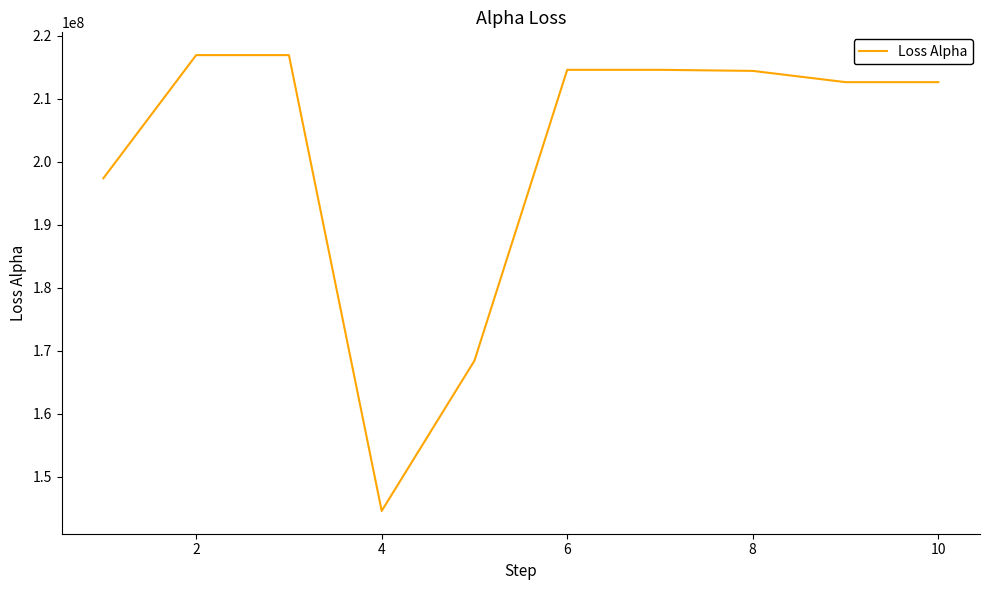

What is the greatest value displayed?

216944091